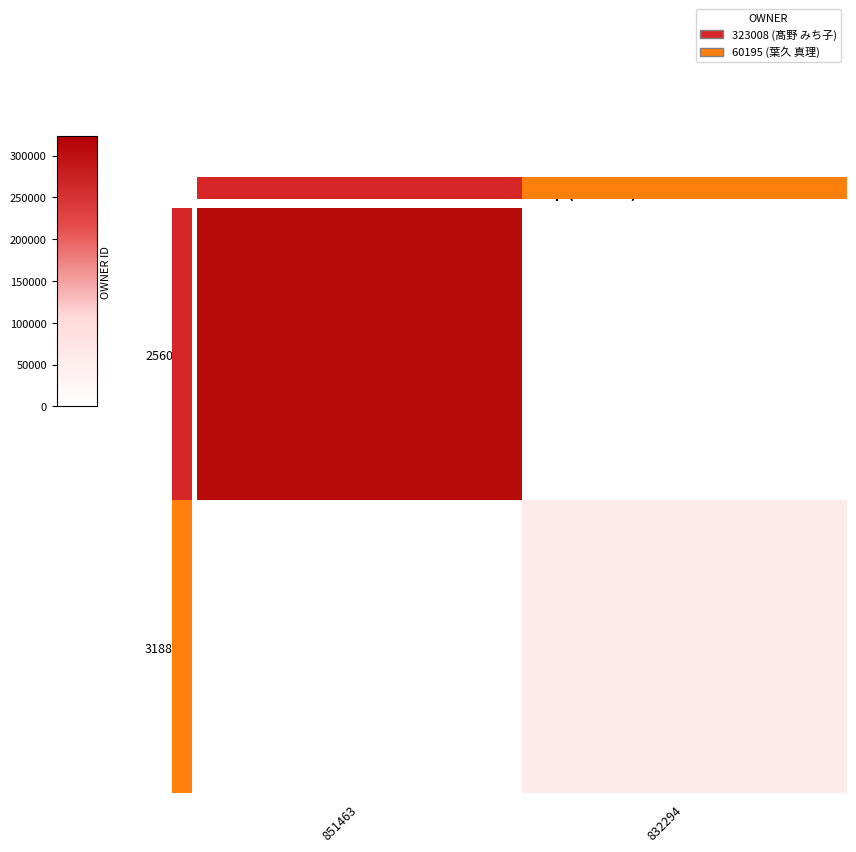

At how many categories does at least one series exceed 104724?

1